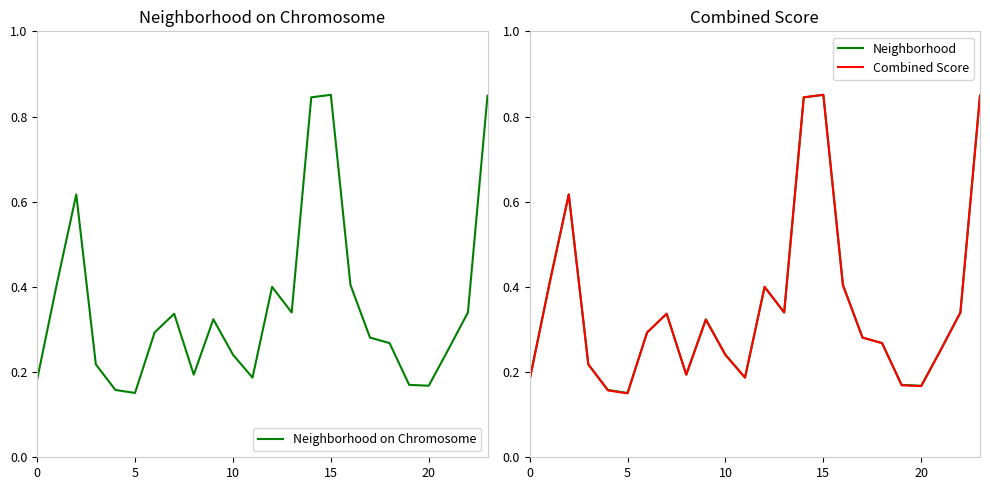

What is the value of the Combined Score point at the 18th from the left?

0.3